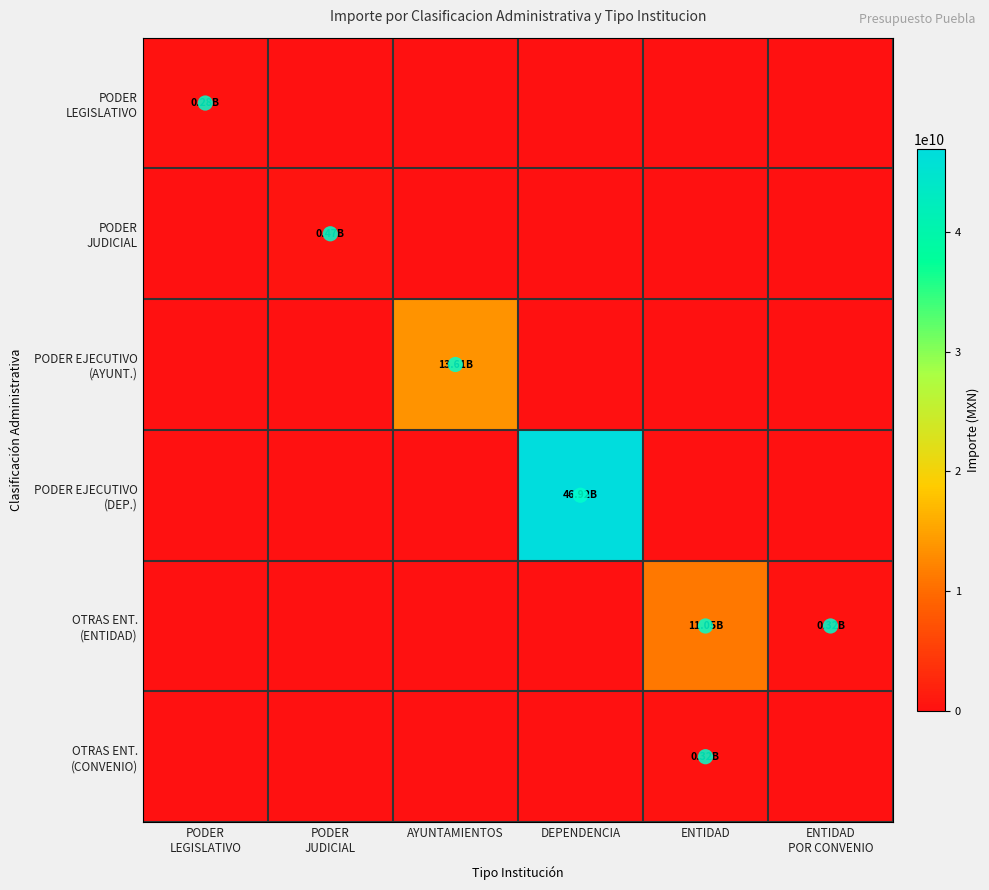

Count the number of data series in this chart.

6